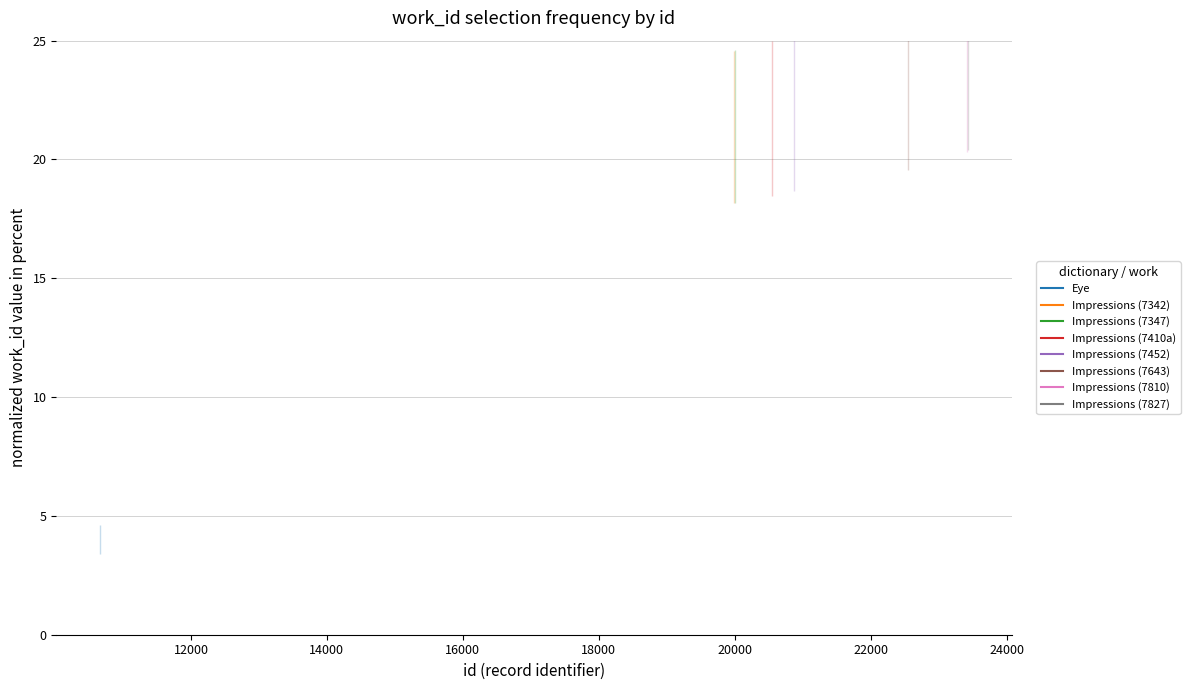

Is the value of Impressions (7410a) at 12000 greater than the value of Eye at 12000?

Yes